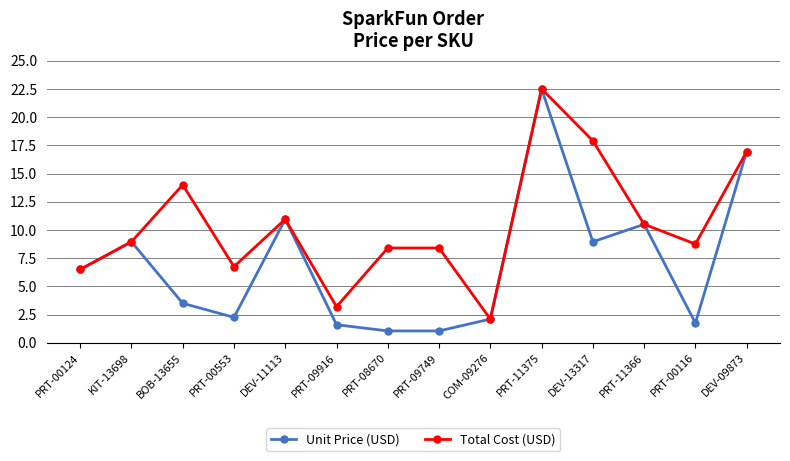

How many distinct data groups are displayed?

2